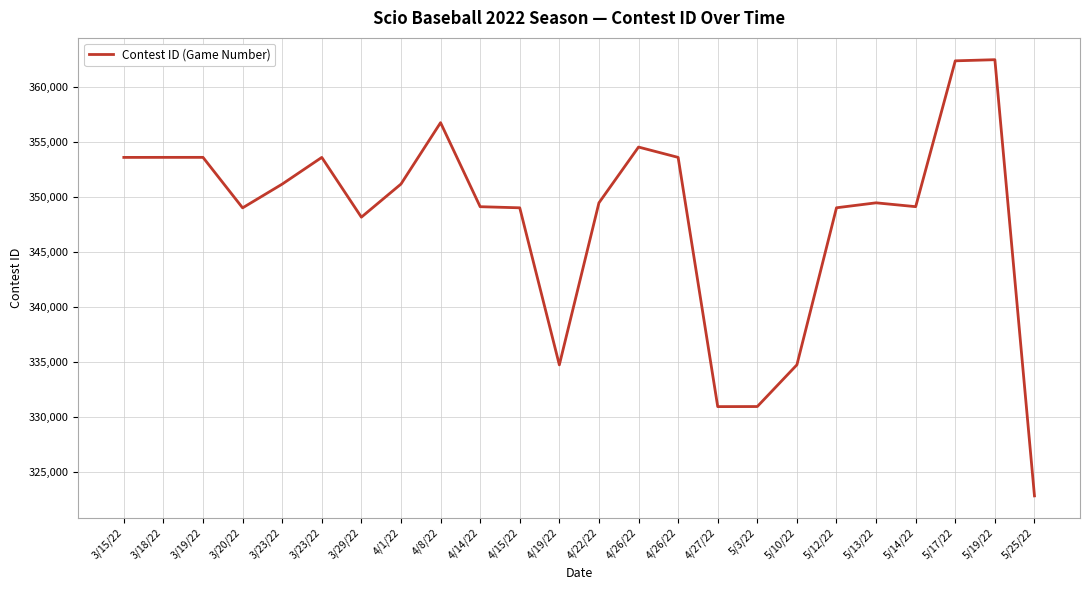

Where is the first local minimum?

3/20/22